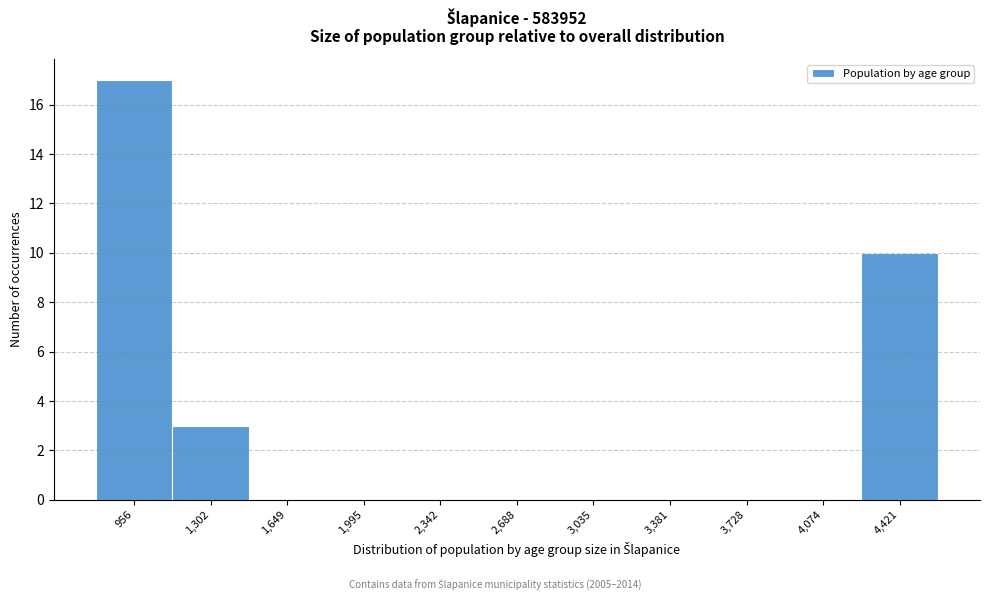

Reading left to right, extract all data points from this chart.

956=17	1,302=3	1,649=0	1,995=0	2,342=0	2,688=0	3,035=0	3,381=0	3,728=0	4,074=0	4,421=10